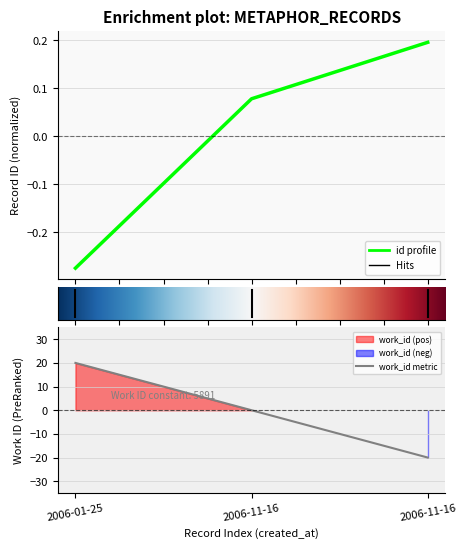

Reading left to right, what are all the values shown in this chart?

2006-01-25=-0.3	2006-11-16=0.1	2006-11-16=0.2